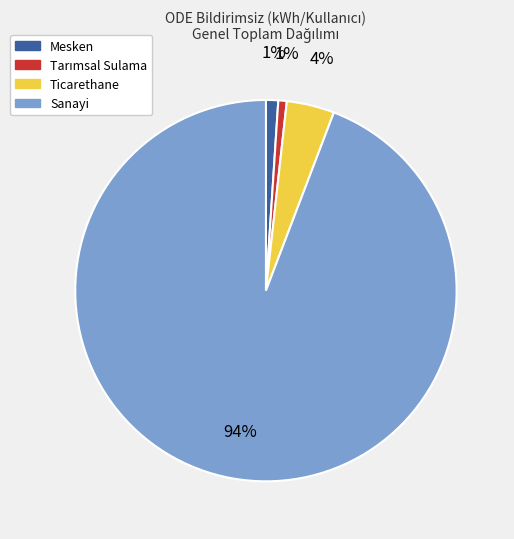

Which slice represents more than half of the pie?

Sanayi